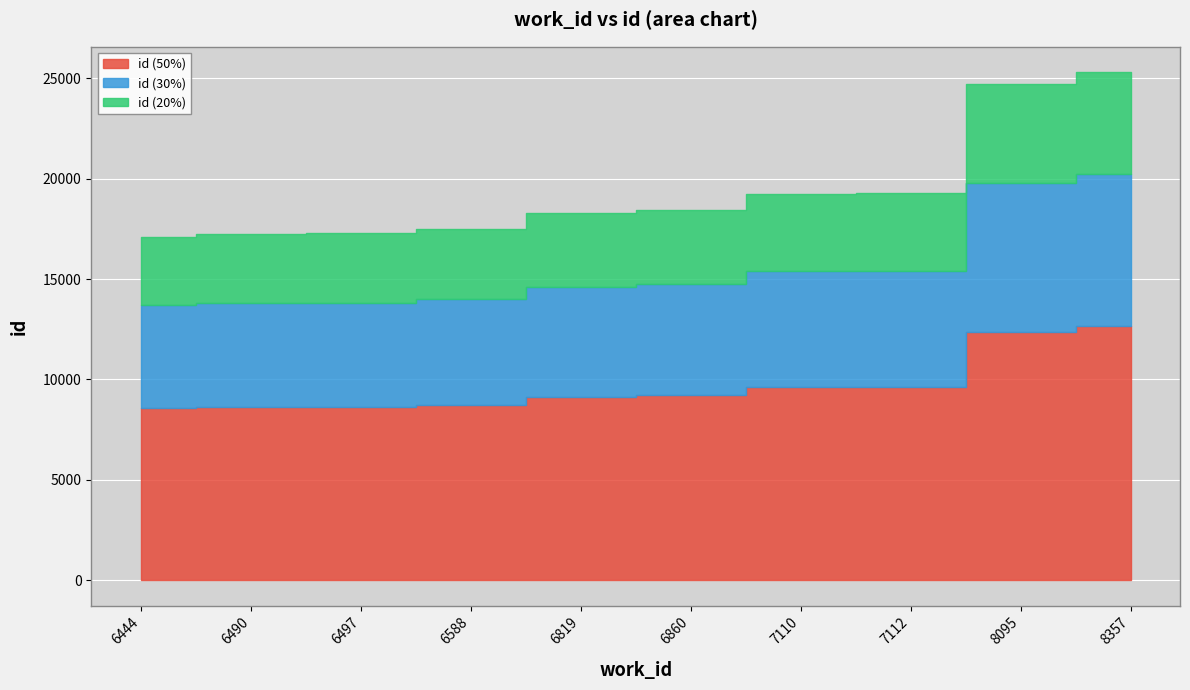

Count the number of categories in the chart.

10